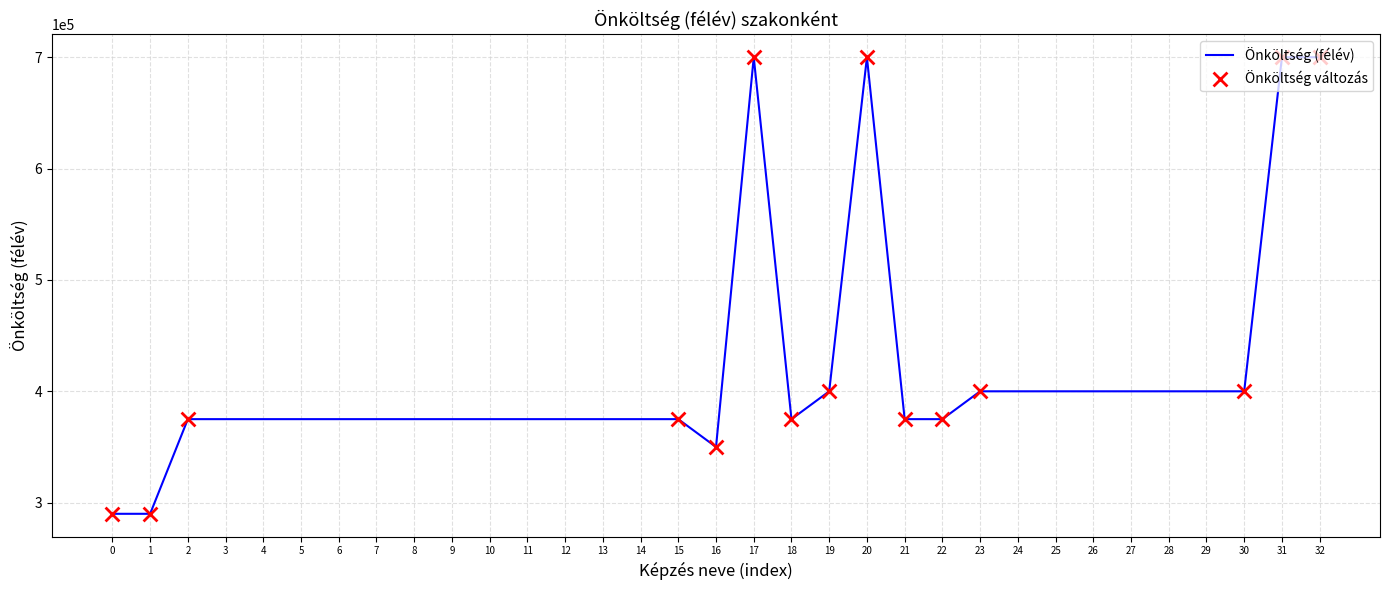

What is the change in value from 1 to 2?

+85000